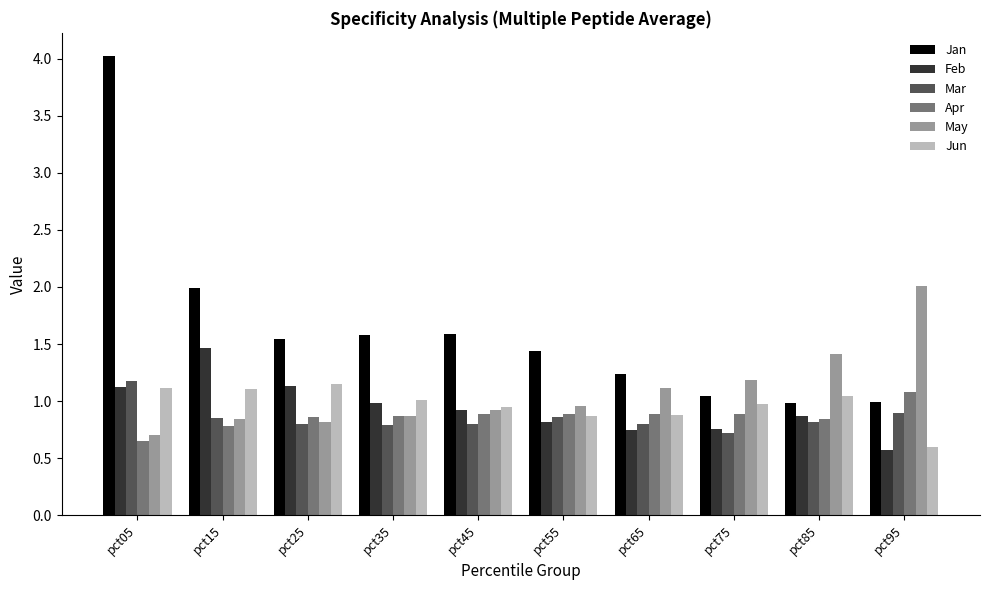

At which category does the chart reach its peak across all series?

pct05